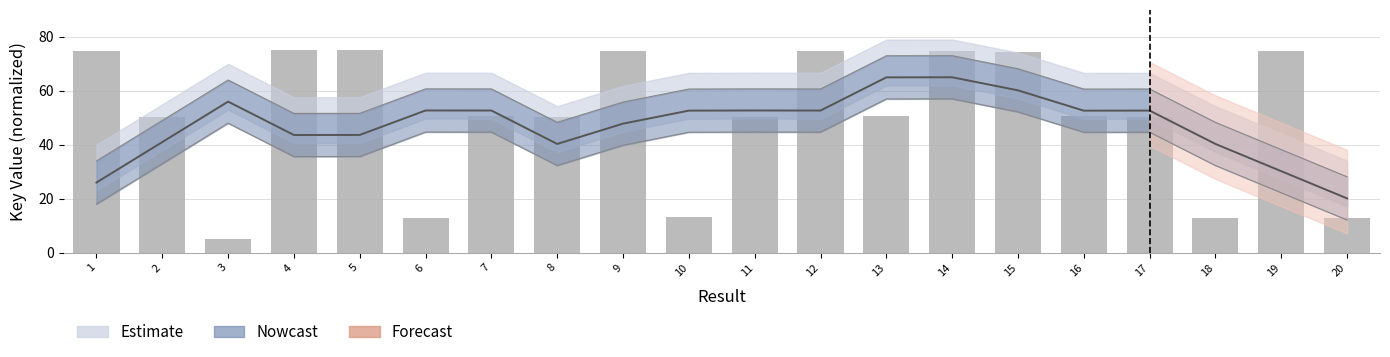

What is the average value?

50.4